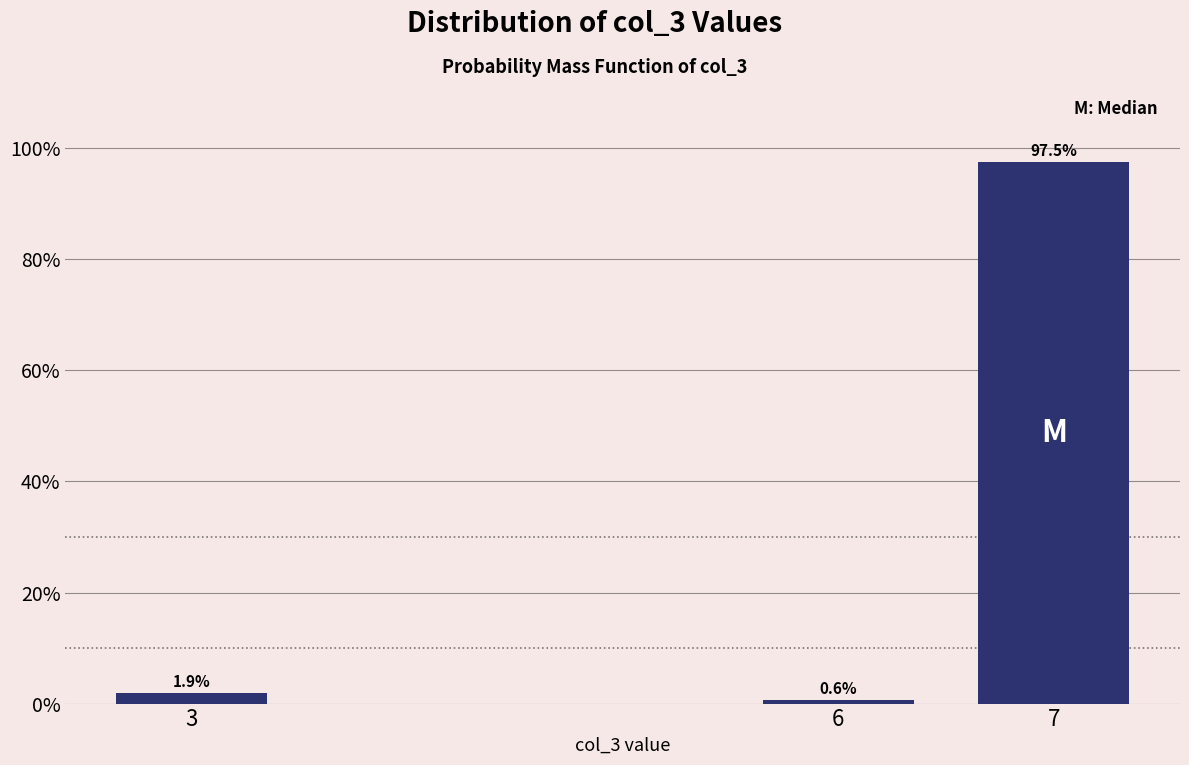

Reading right to left, what are all the values shown in this chart?

97.5	0.6	1.9